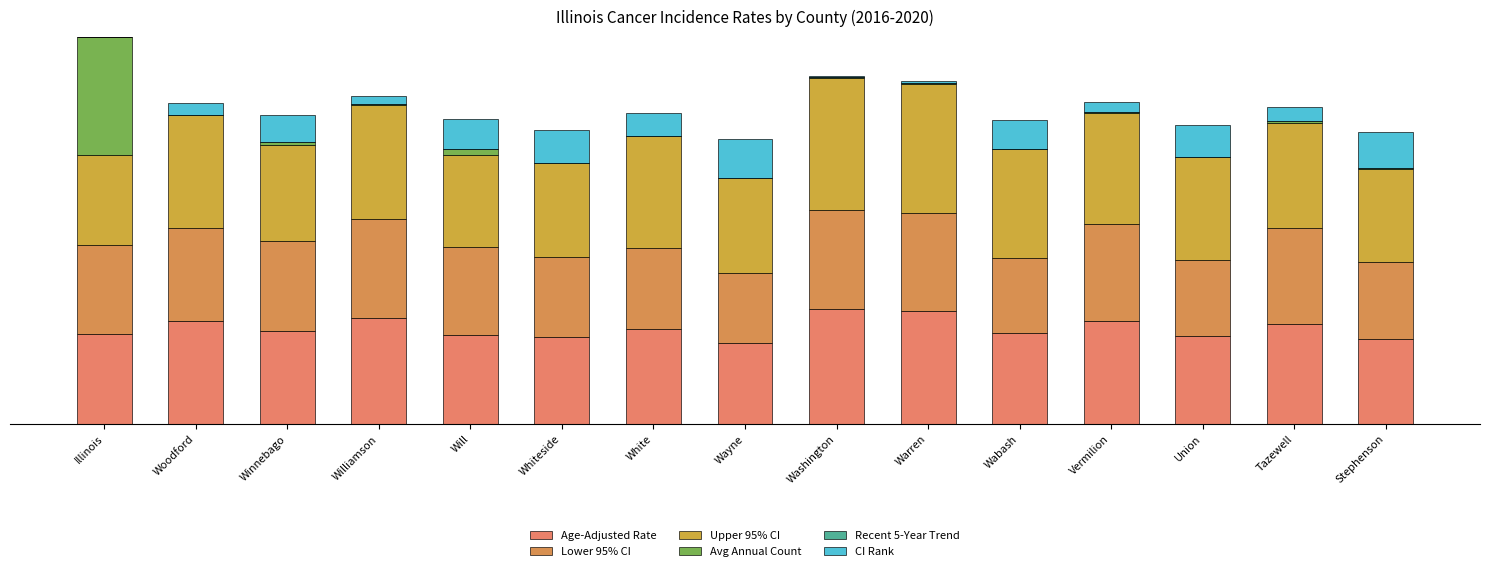

At which category is the sum across all series the highest?

Illinois